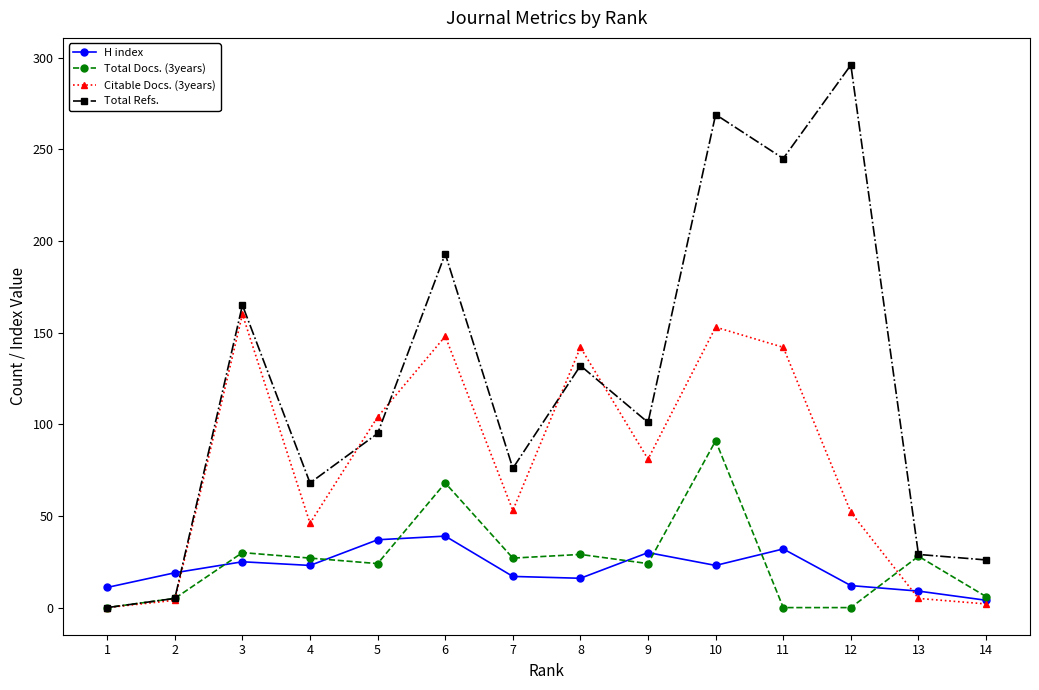

What is the average value of the Total Refs. series?

121